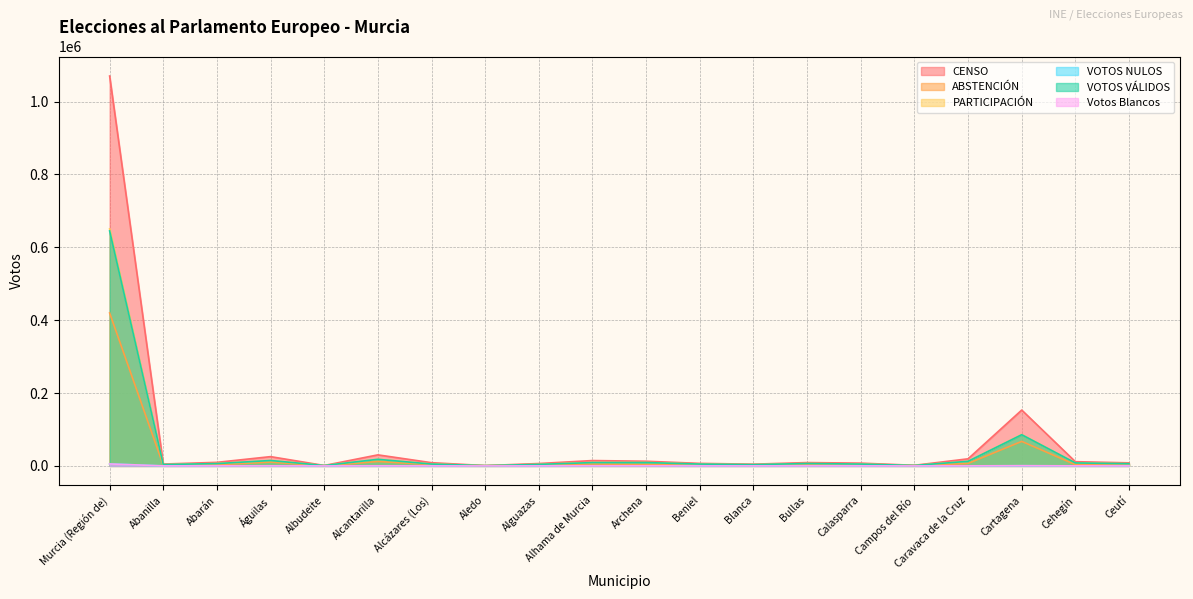

What is the difference between the VOTOS VÁLIDOS values at Águilas and Cehegín?

6697